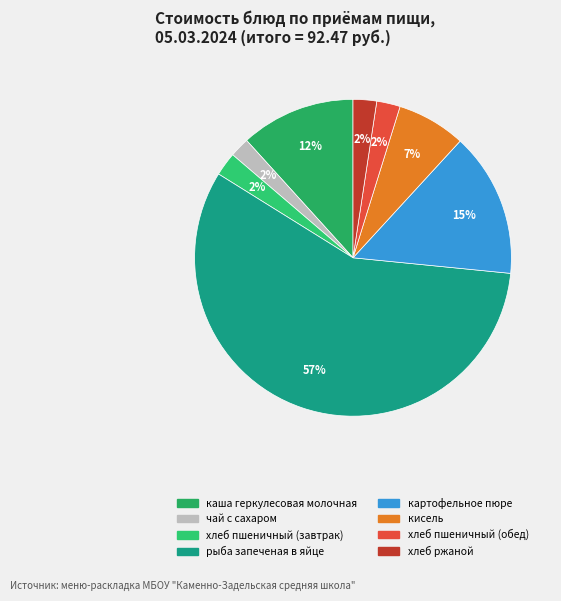

Which slice is the largest?

рыба запеченая в яйце